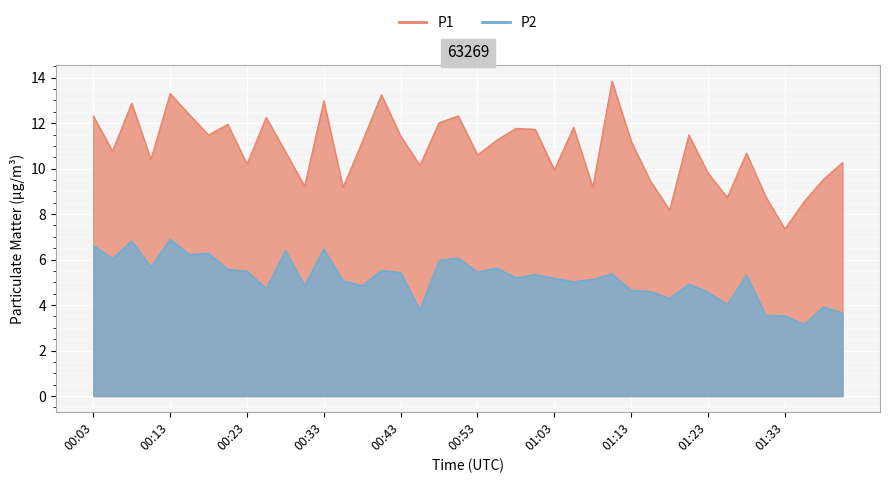

Which series has the largest total across all categories?

P1